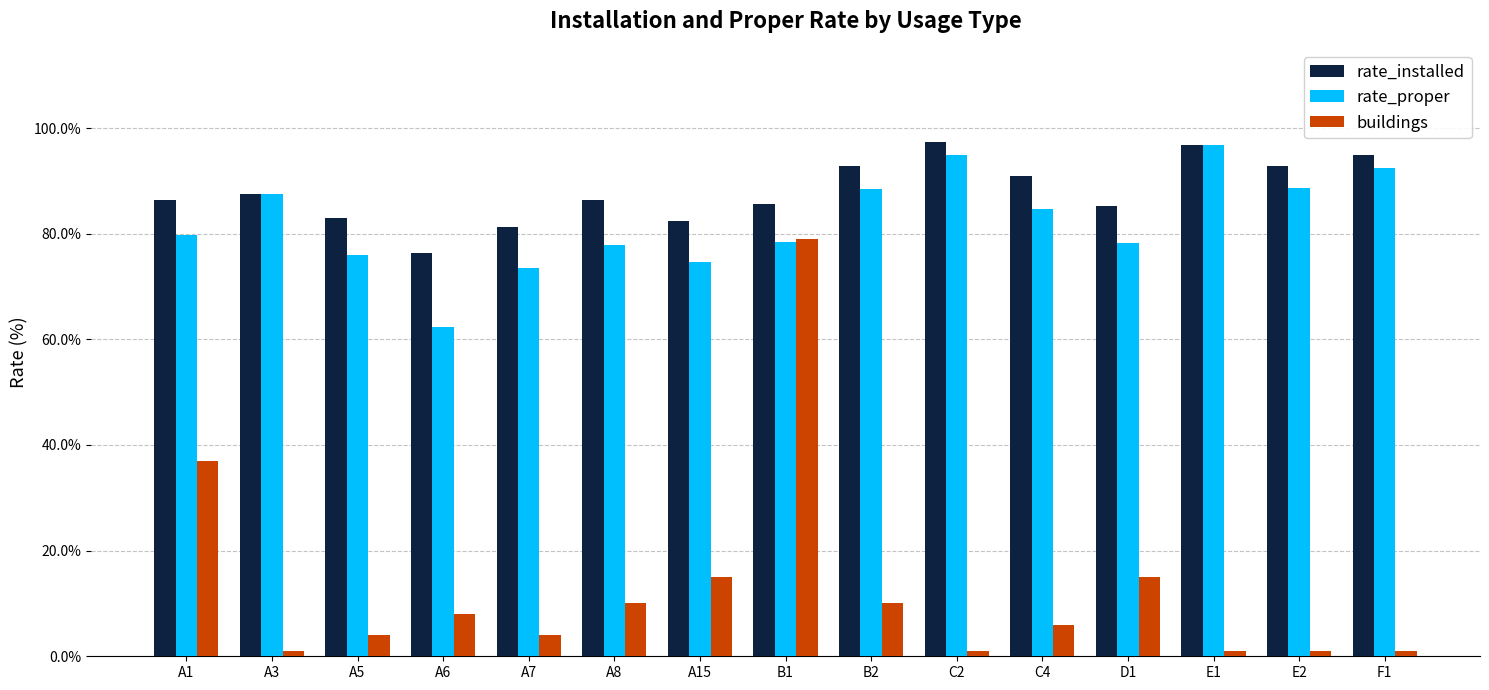

What is the label of the 15th bar from the right?

A1